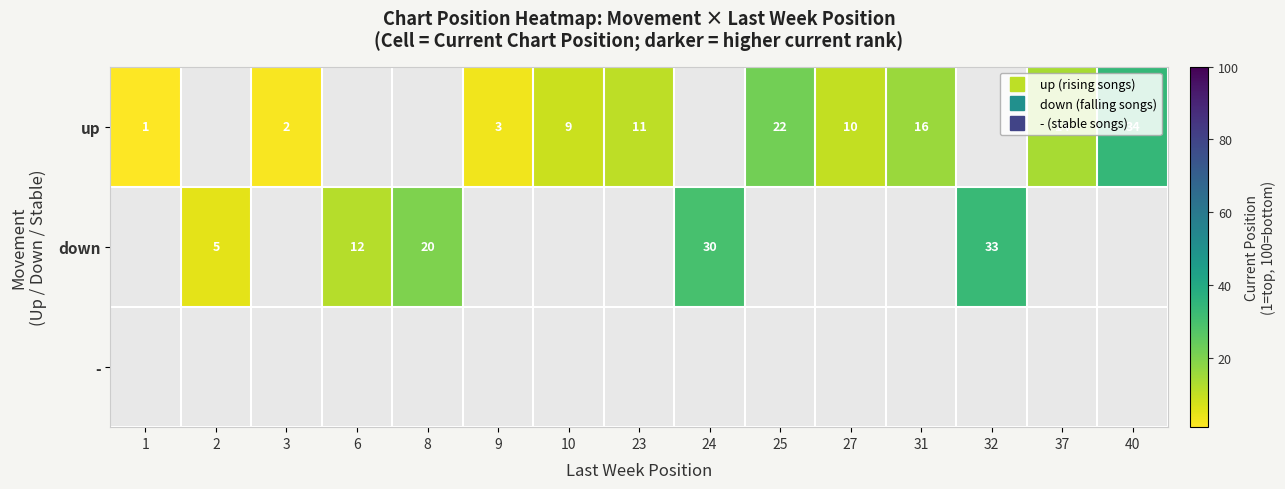

What is the difference between the maximum and minimum values in the up series?

33.0